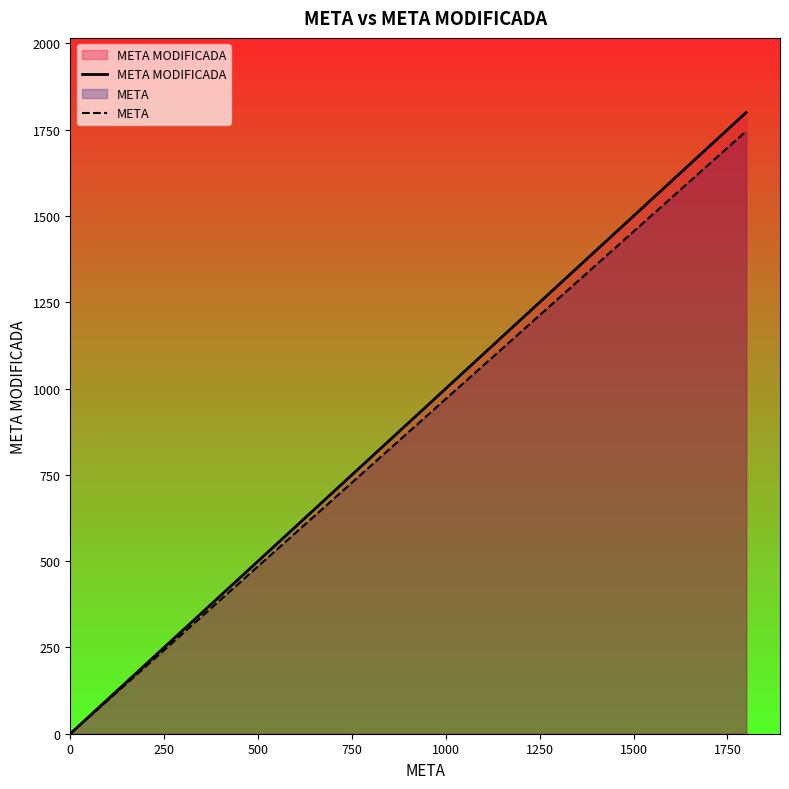

What are all the series names shown in the legend?

META MODIFICADA, META